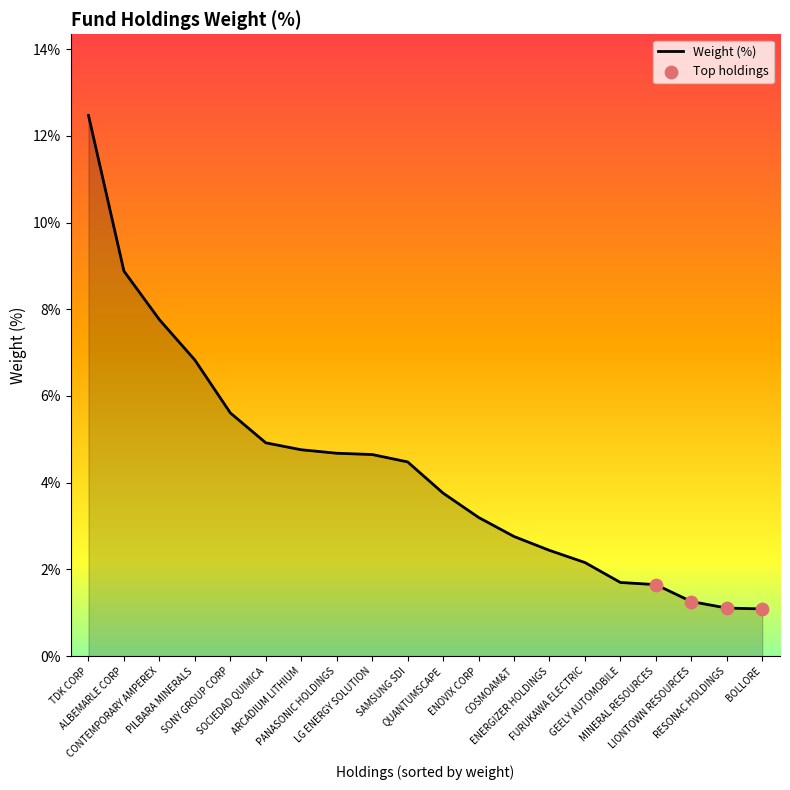

Which has a higher value, LIONTOWN RESOURCES or MINERAL RESOURCES?

MINERAL RESOURCES